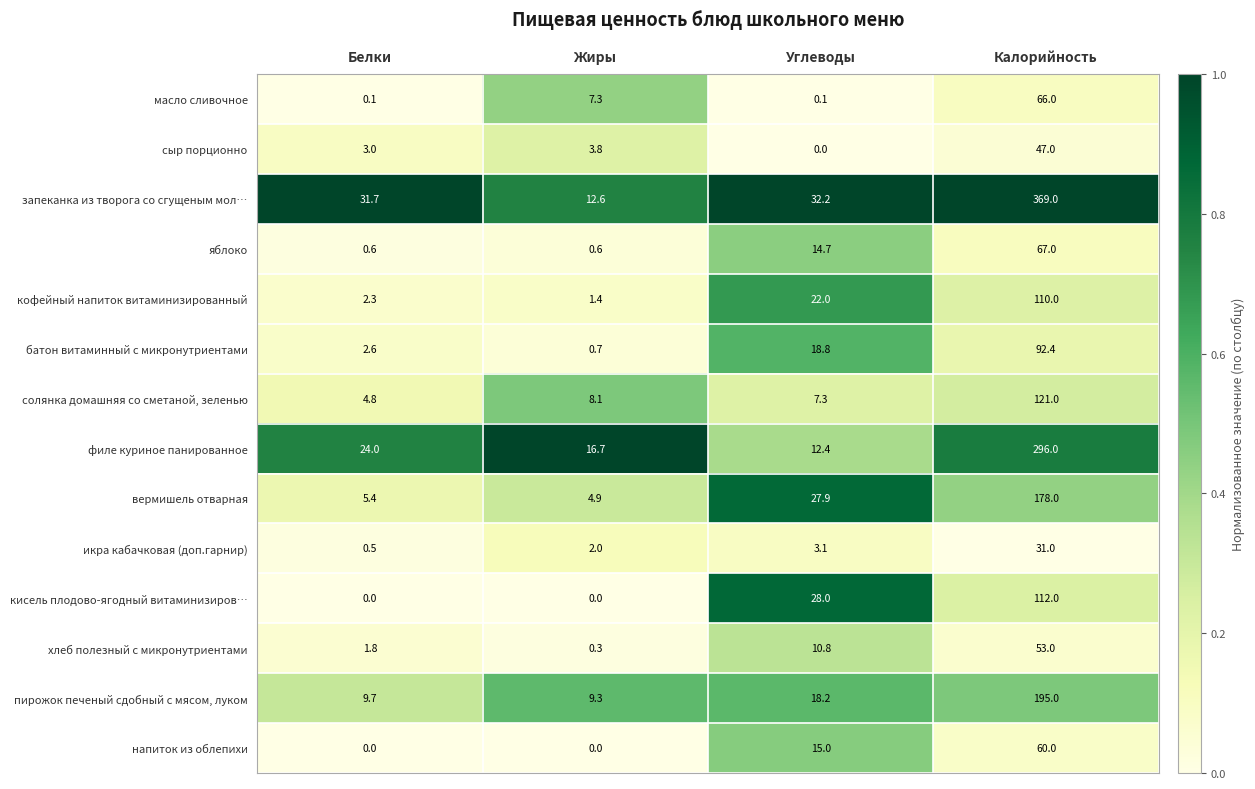

At which category is the sum across all series the highest?

Калорийность